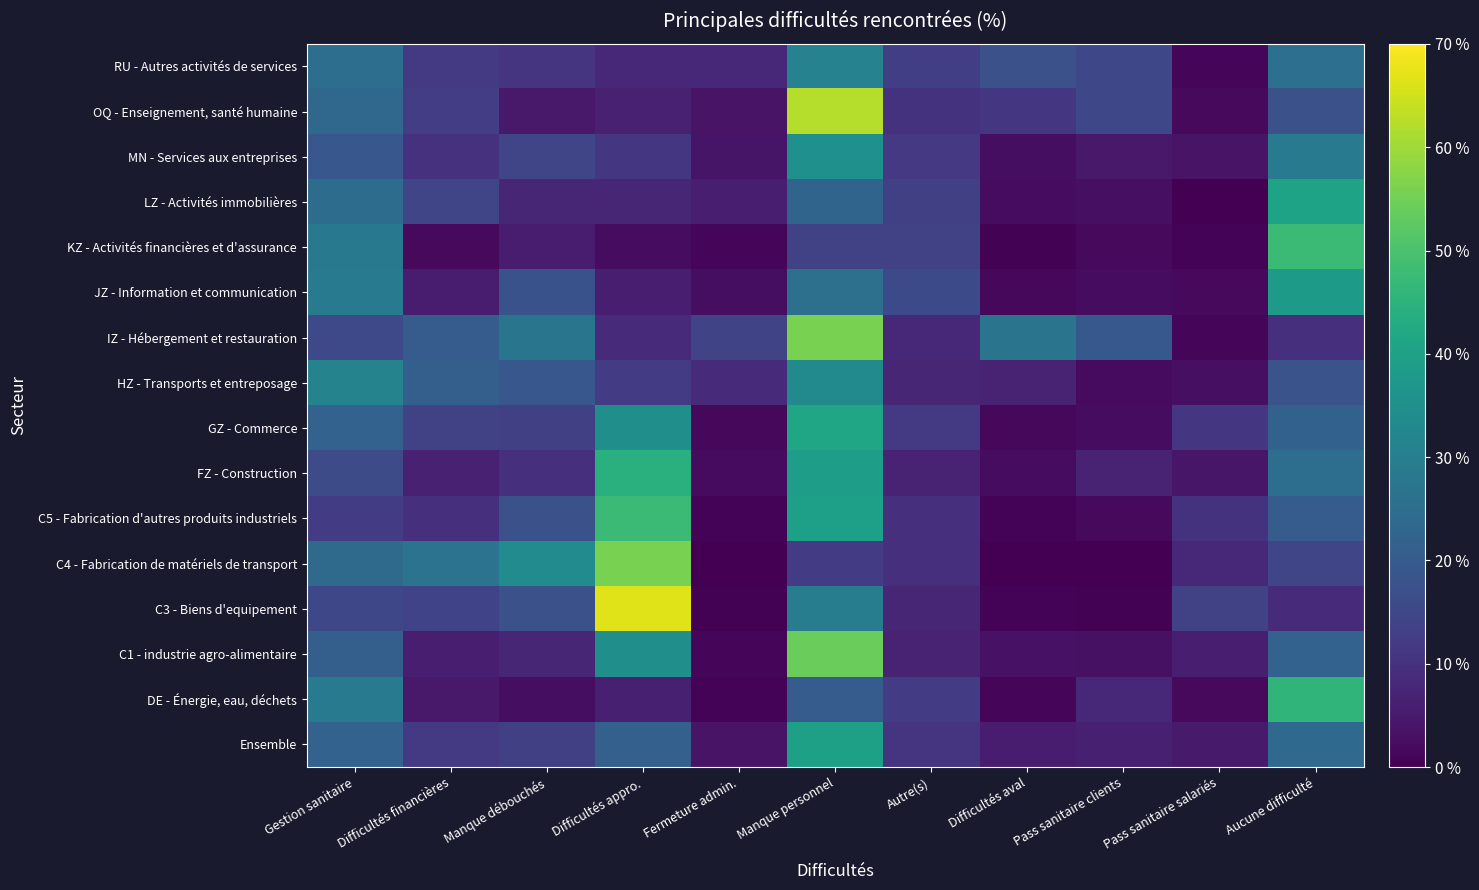

What is the total value across all series at Autre(s)?

168.4